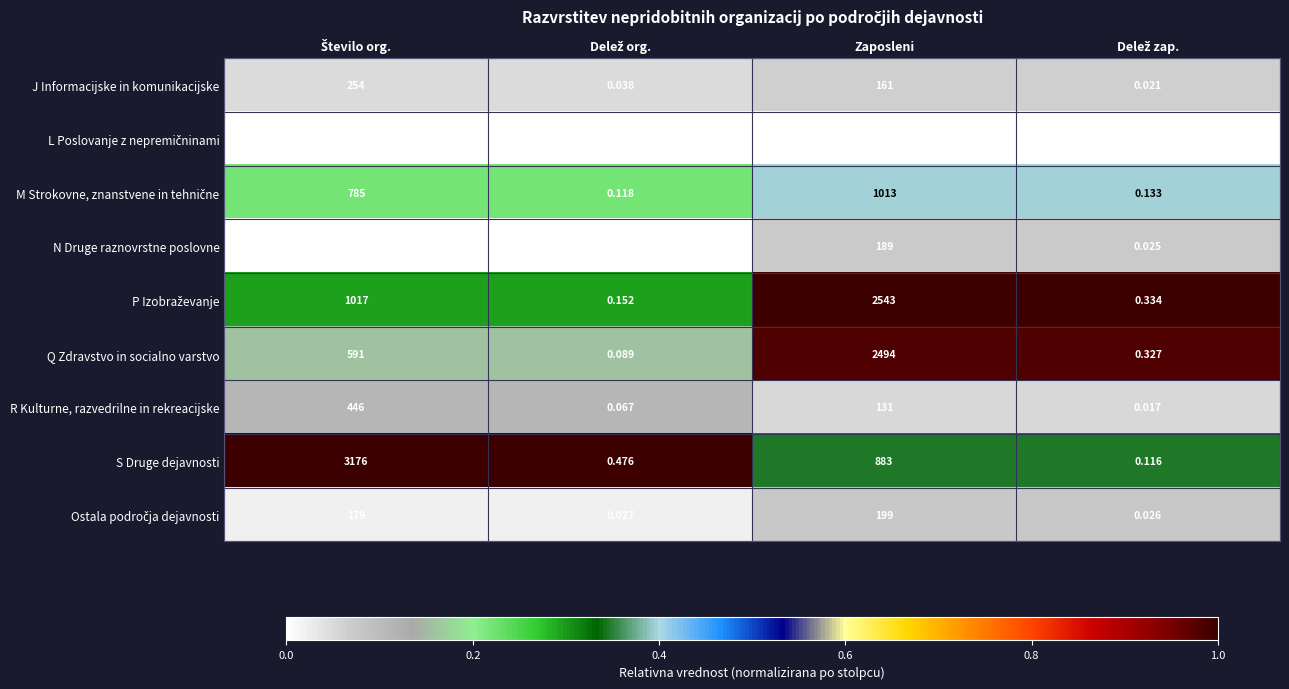

Which series has the largest total across all categories?

S Druge dejavnosti